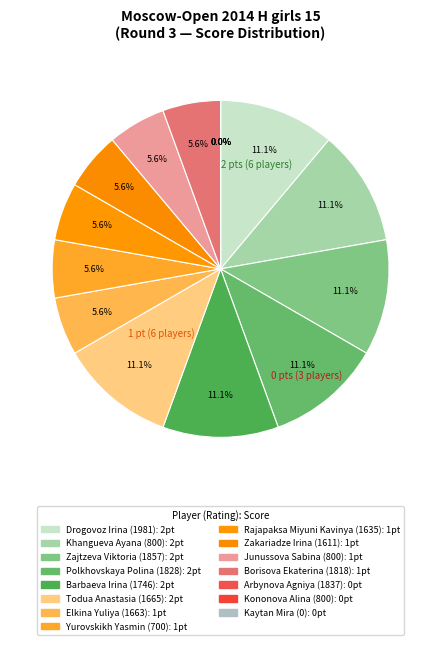

What is the largest slice in the pie chart?

Drogovoz Irina (1981)